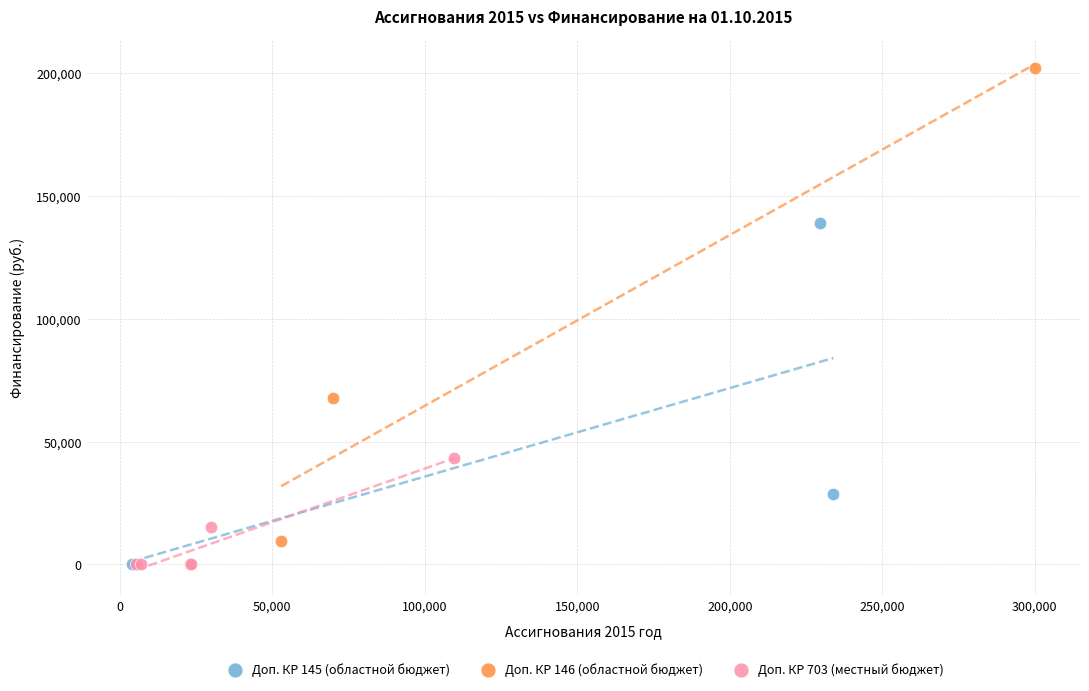

Which series has the widest spread of Y values?

Доп. КР 146 (областной бюджет)